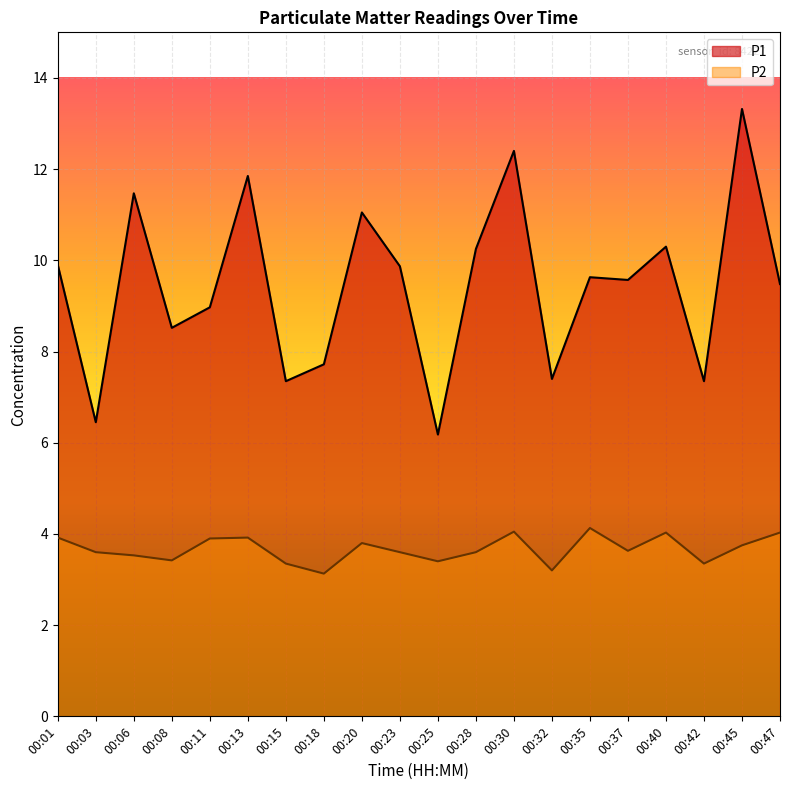

What are all the series names shown in the legend?

P1, P2